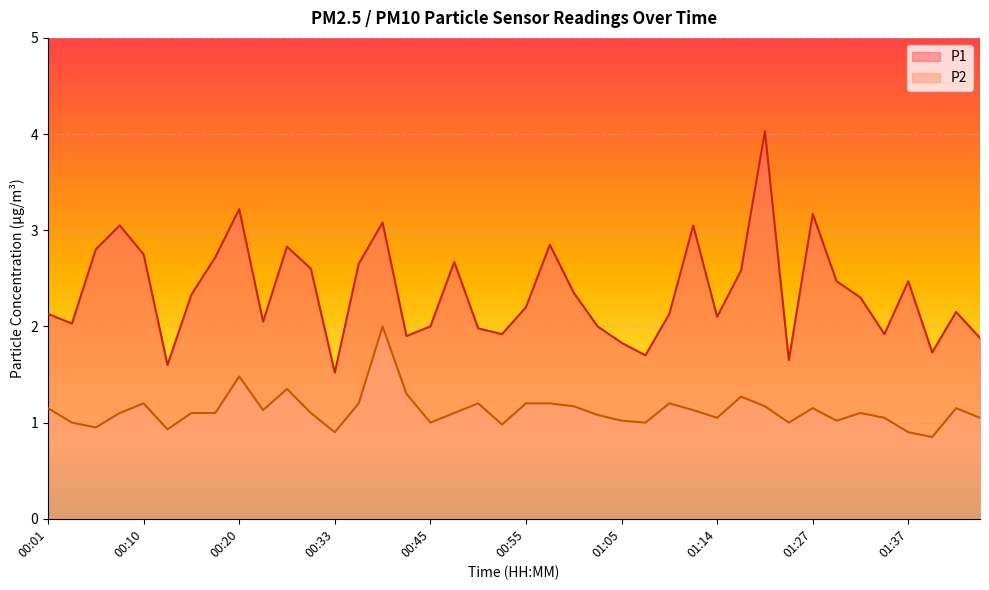

True or false: P1 has a value of 2.1 at 00:01.

True